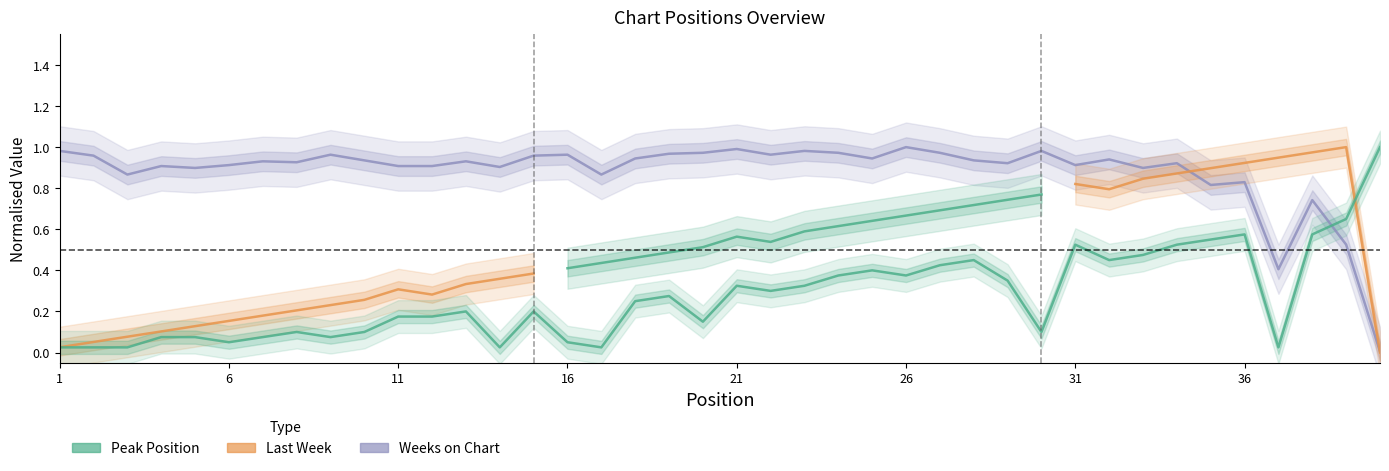

True or false: Weeks on Chart and Peak Position cross at least once.

True